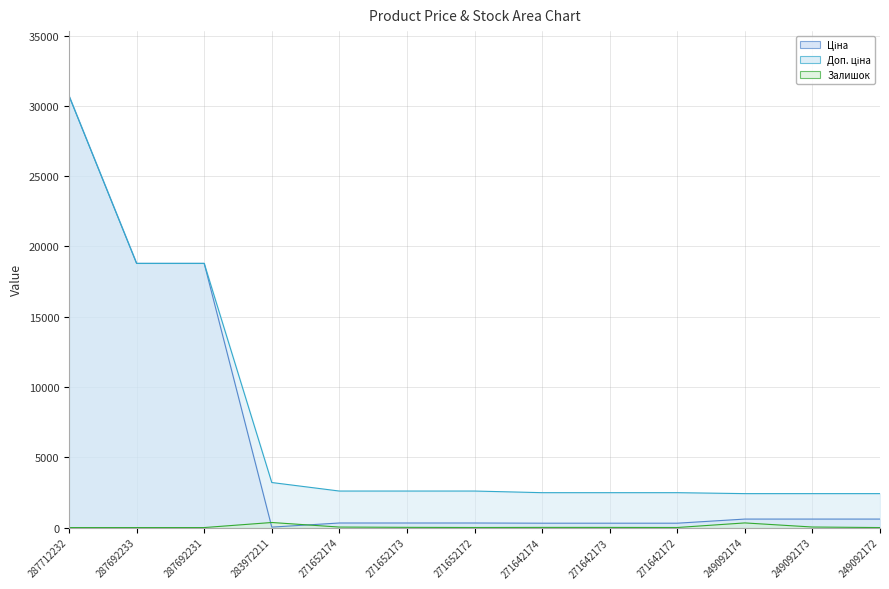

How many lines are shown in the chart?

3